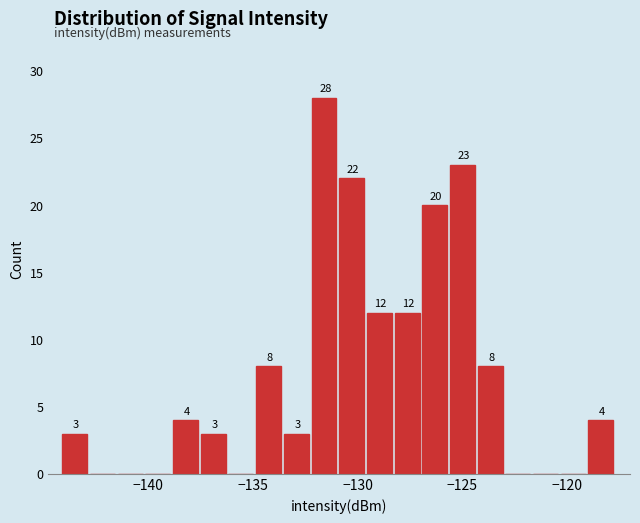

Read against the x-axis, roughly where is the centre of the tallest bar?

-131.5